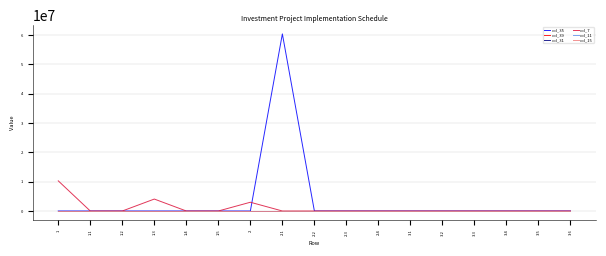

At which category does the chart reach its minimum across all series?

1